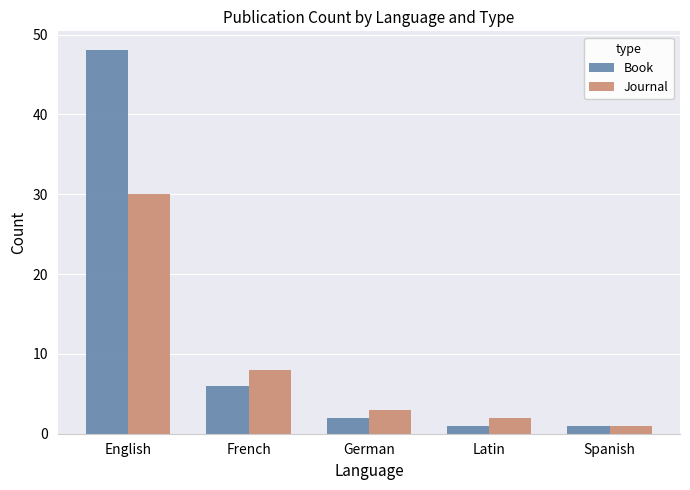

Where does the Book series first go above 2?

English